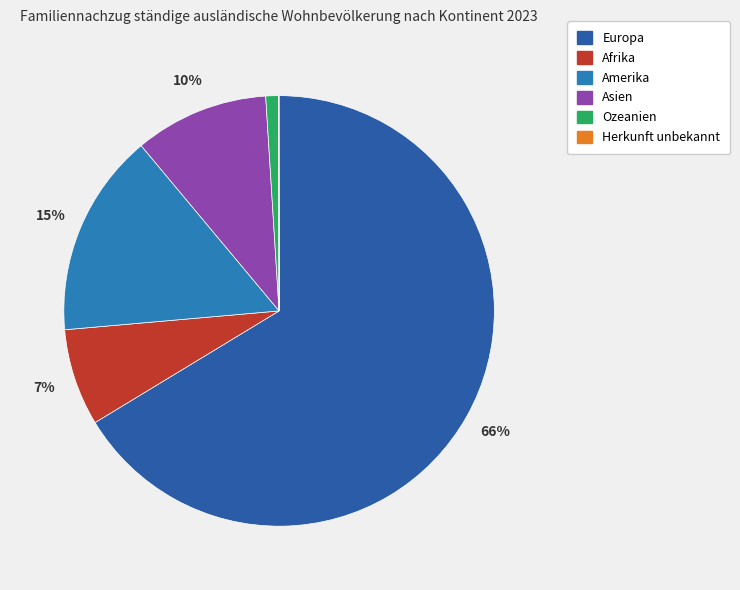

Rank the categories by value from highest to lowest.

Europa, Amerika, Asien, Afrika, Ozeanien, Herkunft unbekannt